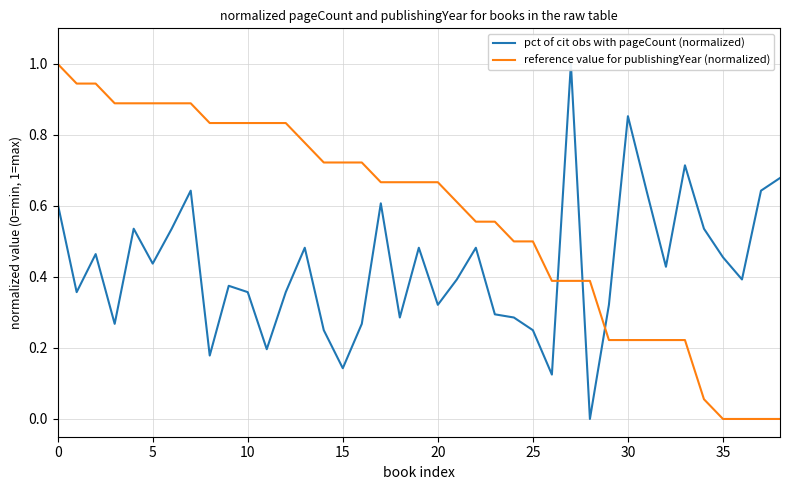

True or false: reference value for publishingYear (normalized) has a value of 0.3 at 28.

False